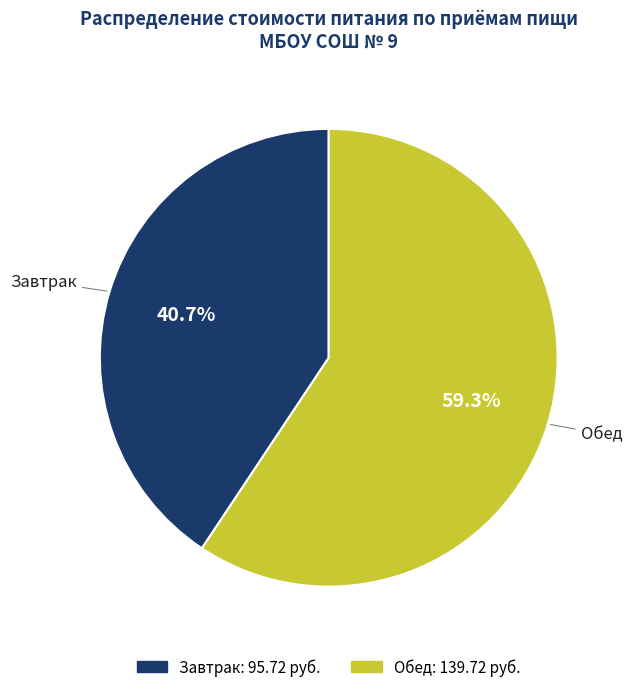

Rank the categories by value from lowest to highest.

Завтрак, Обед